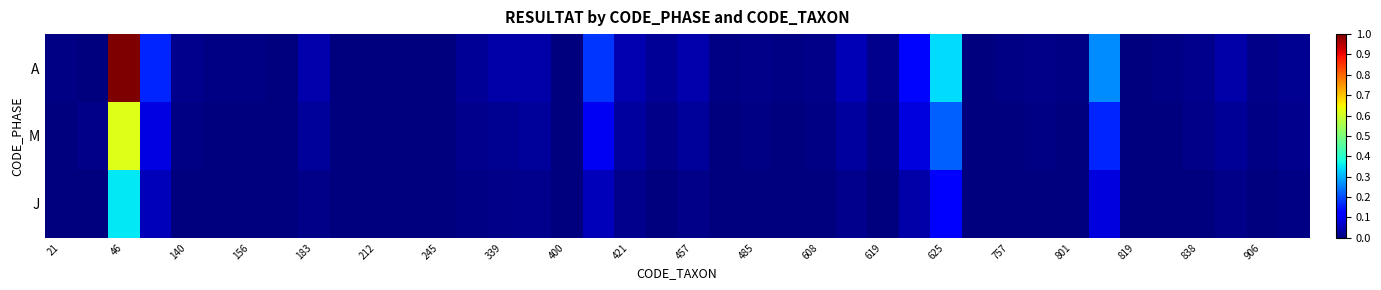

Which series has the largest range (max minus min)?

A